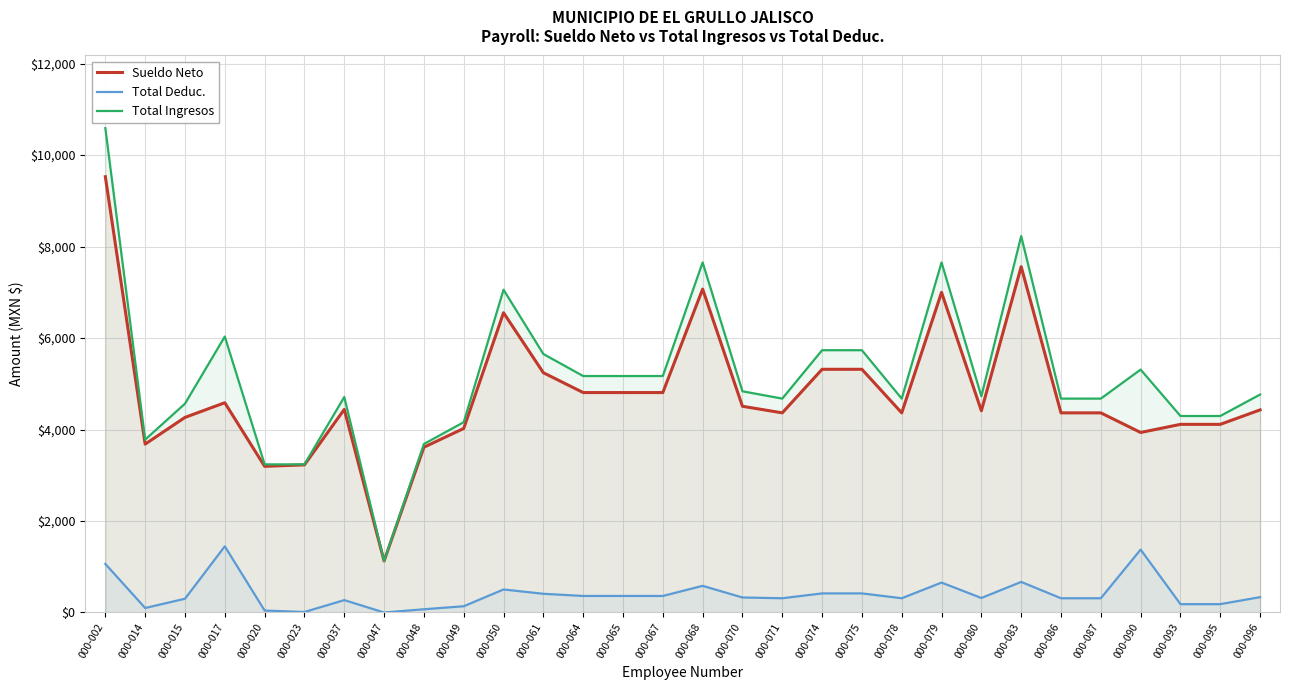

In Total Deduc., how many points are lower than both neighbors (excluding endpoints)?

6